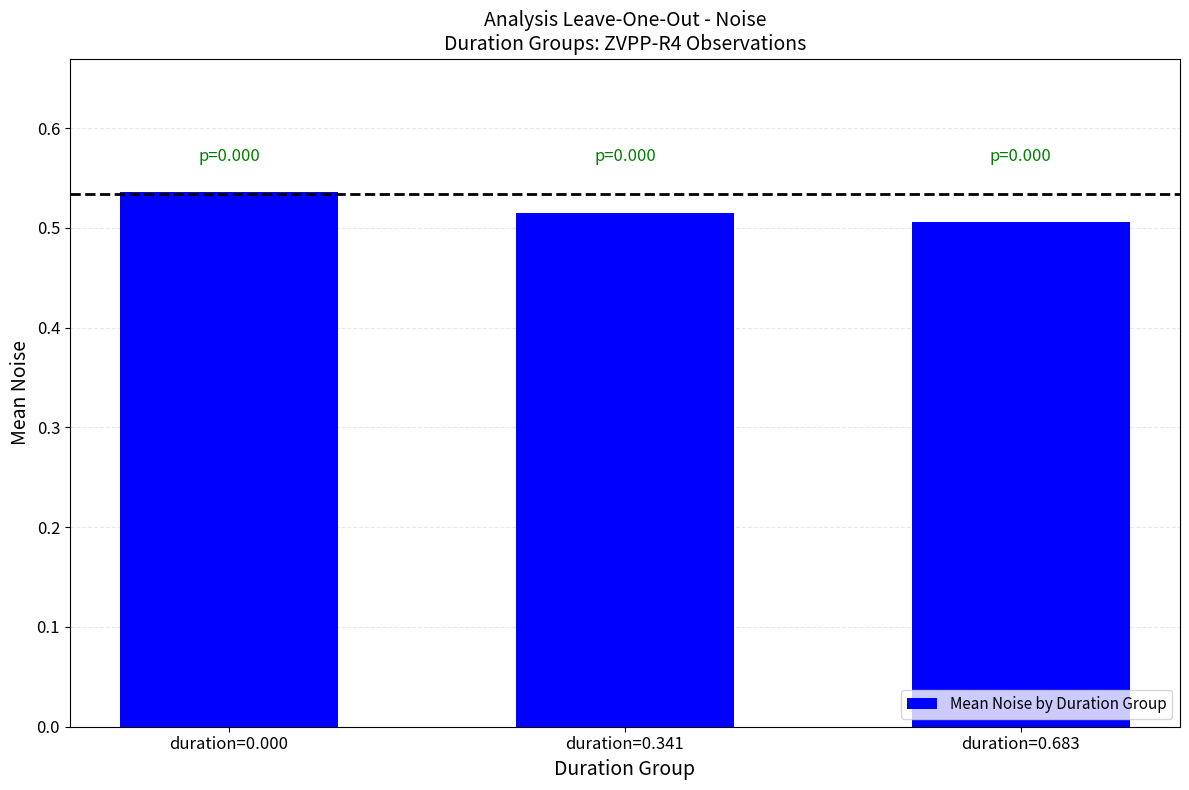

The value at duration=0.000 is 0.2. True or false?

False